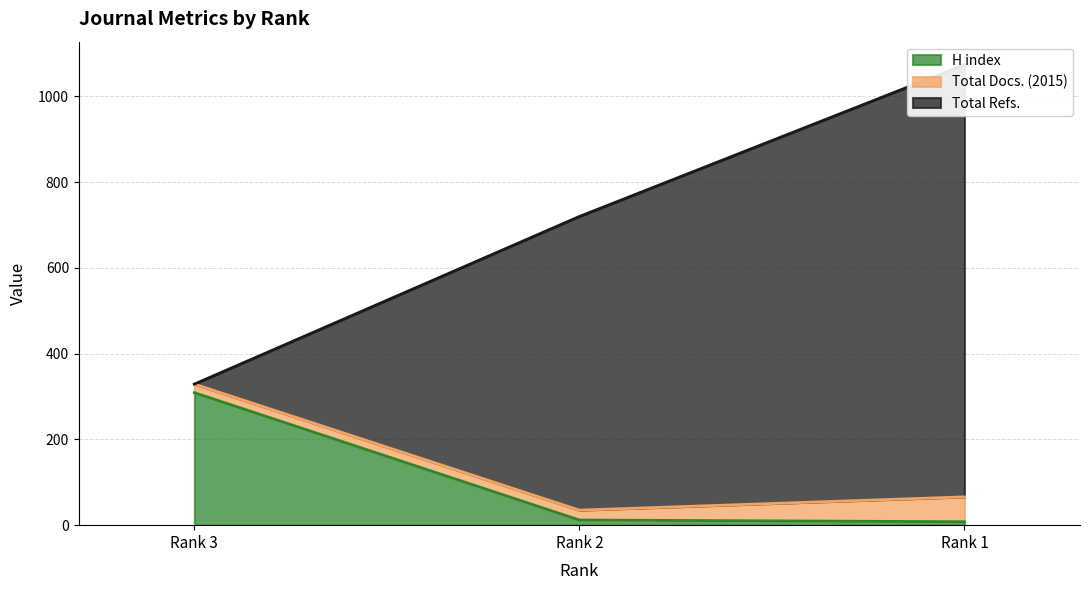

At which label is Total Refs. closest to 701?

Rank 2